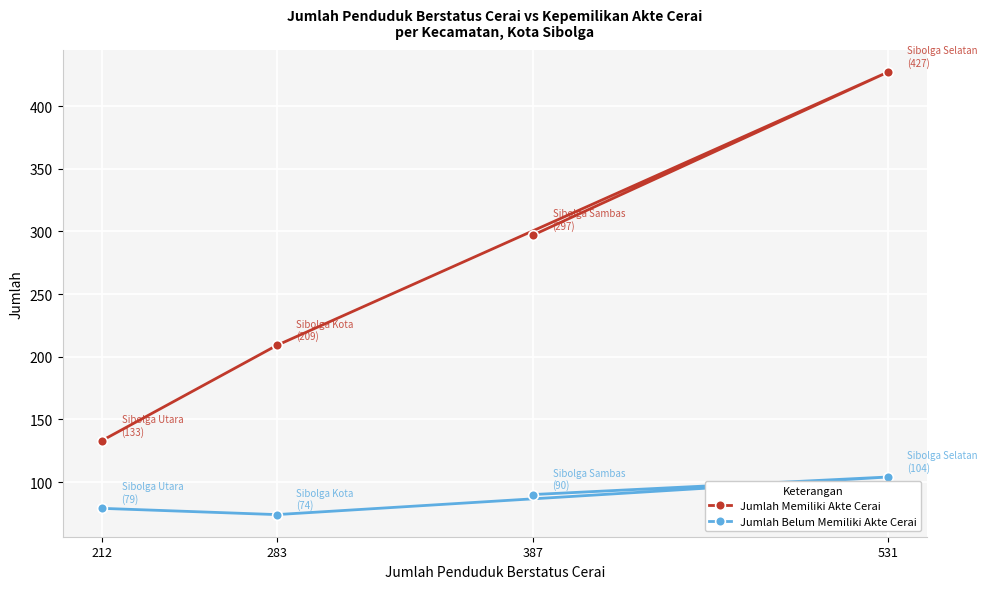

Count the Jumlah Memiliki Akte Cerai values in the range 209 to 427.

3